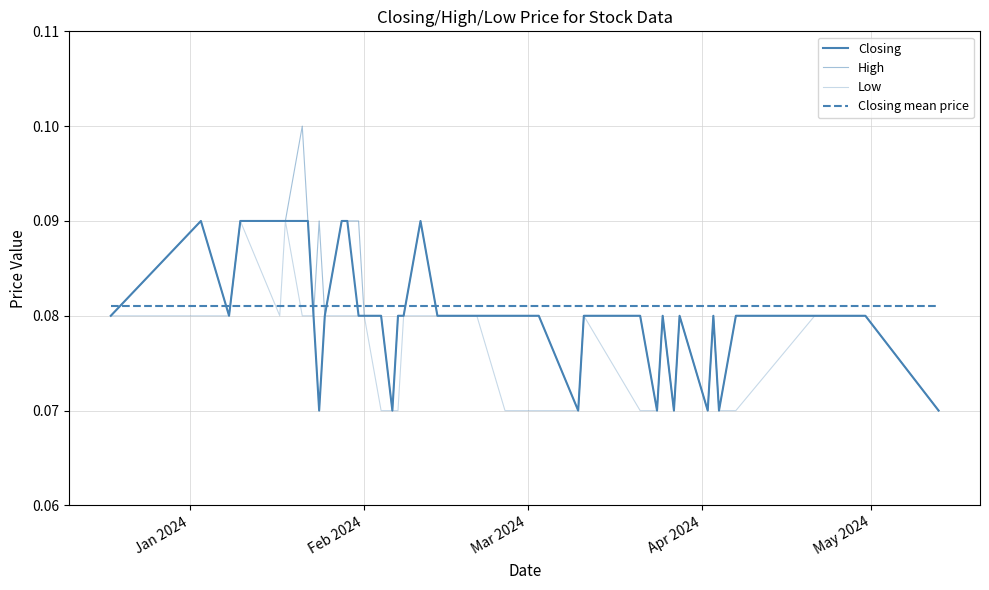

How many interior local valleys does the High series have?

9